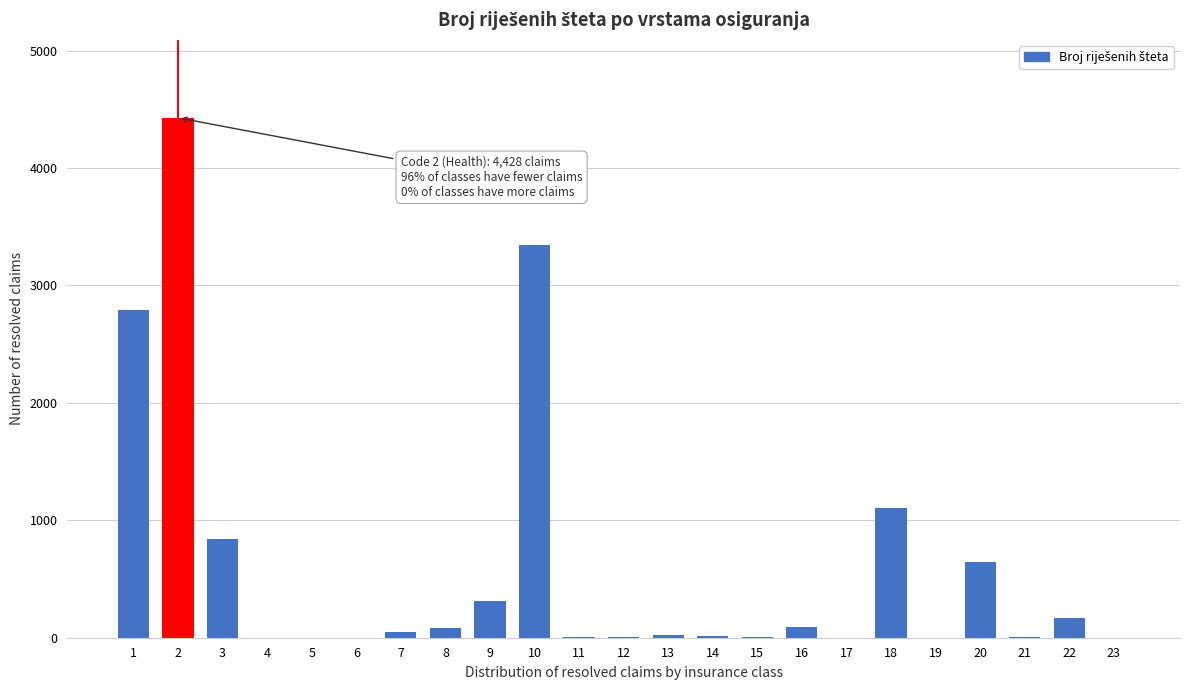

What is the sum of all values?

13941